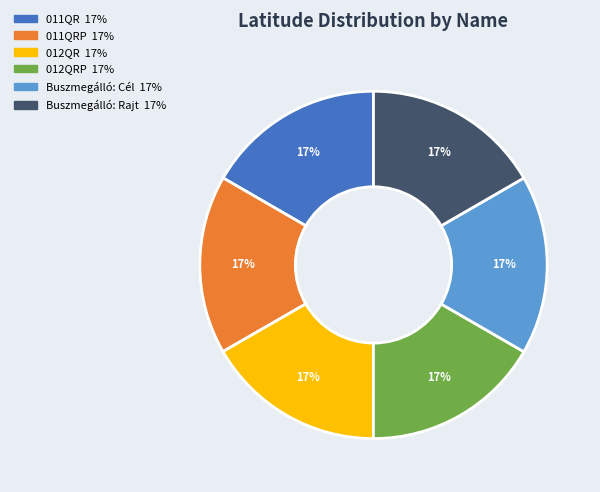

Does any single category account for the majority?

No